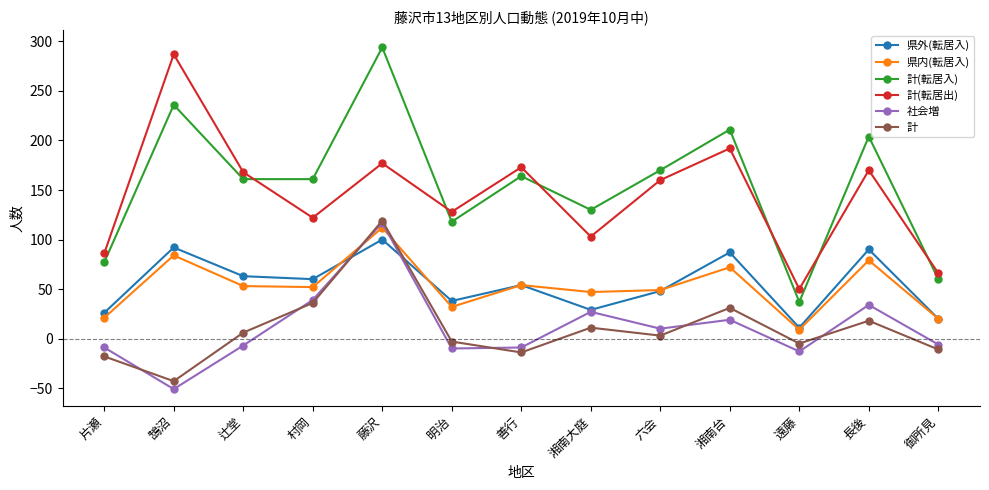

What are all the series names shown in the legend?

県外(転居入), 県内(転居入), 計(転居入), 計(転居出), 社会増, 計